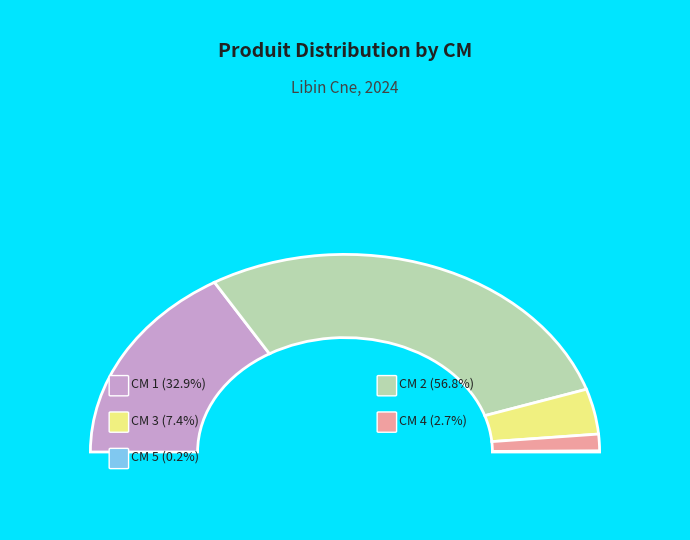

To the nearest percent, what is the difference between the largest and smallest slice percentages?

57%